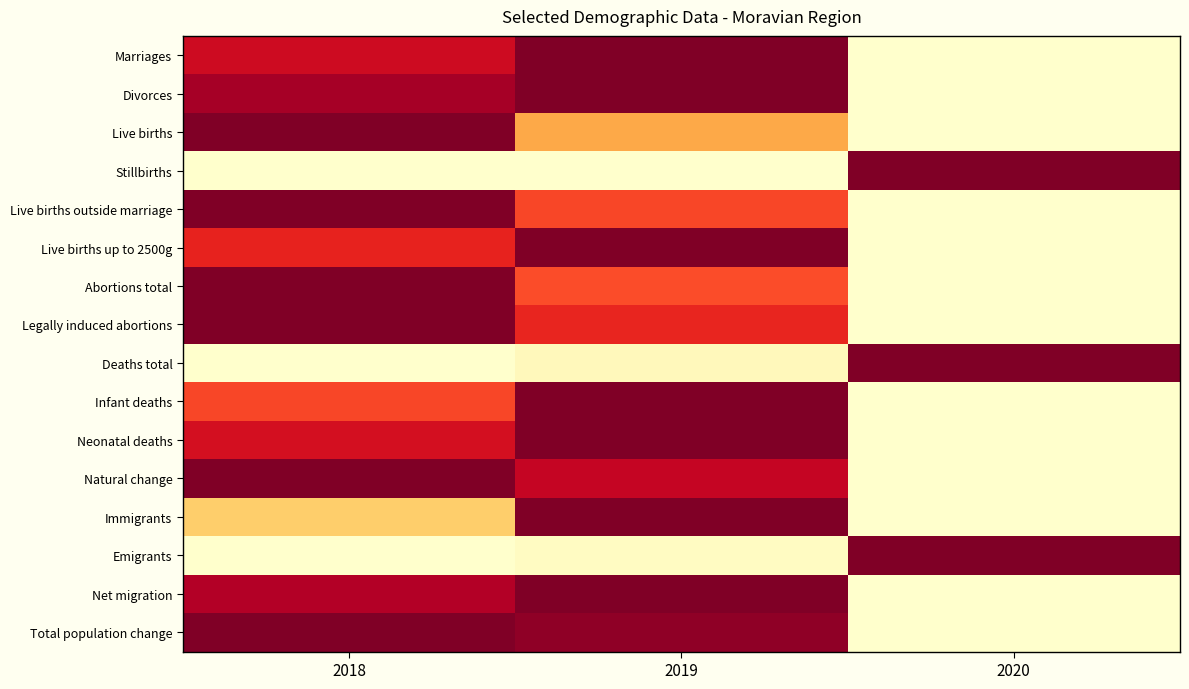

Reading left to right, extract all data points from this chart.

Marriages: 2018=0.8	2019=1.0	2020=0.0
Divorces: 2018=0.9	2019=1.0	2020=0.0
Live births: 2018=1.0	2019=0.4	2020=0.0
Stillbirths: 2018=0.0	2019=0.0	2020=1.0
Live births outside marriage: 2018=1.0	2019=0.6	2020=0.0
Live births up to 2500g: 2018=0.7	2019=1.0	2020=0.0
Abortions total: 2018=1.0	2019=0.6	2020=0.0
Legally induced abortions: 2018=1.0	2019=0.7	2020=0.0
Deaths total: 2018=0.0	2019=0.0	2020=1.0
Infant deaths: 2018=0.6	2019=1.0	2020=0.0
Neonatal deaths: 2018=0.8	2019=1.0	2020=0.0
Natural change: 2018=1.0	2019=0.8	2020=0.0
Immigrants: 2018=0.3	2019=1.0	2020=0.0
Emigrants: 2018=0.0	2019=0.0	2020=1.0
Net migration: 2018=0.9	2019=1.0	2020=0.0
Total population change: 2018=1.0	2019=1.0	2020=0.0